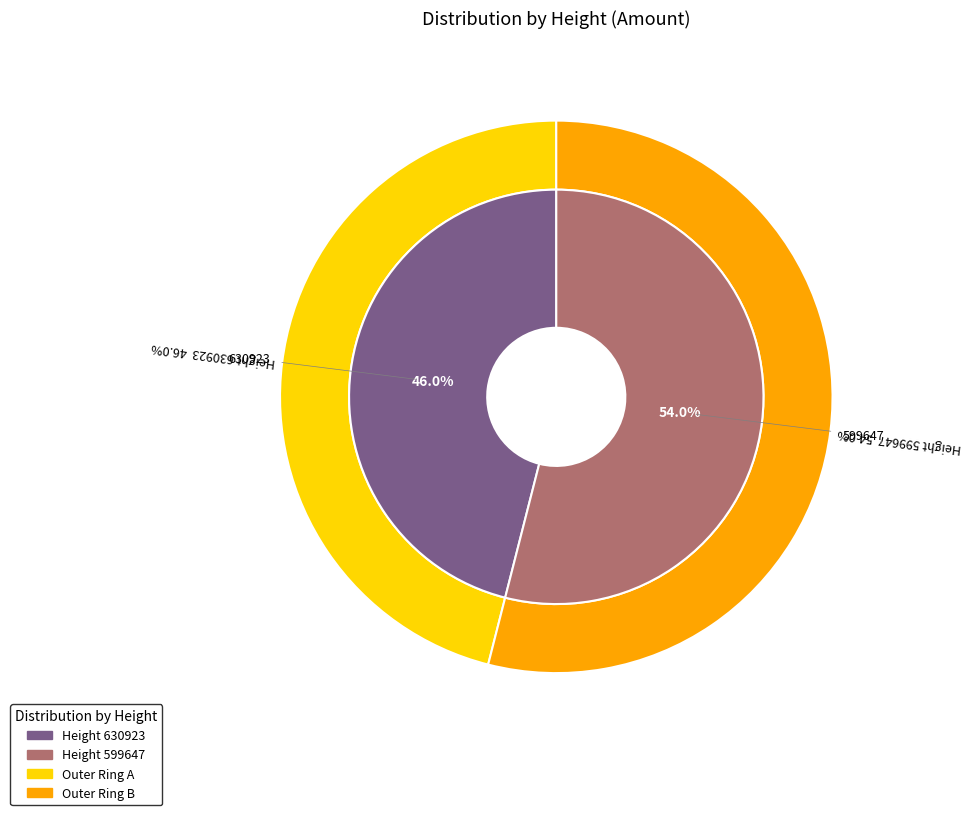

What percentage is the 599647 slice, to the nearest percent?

54%